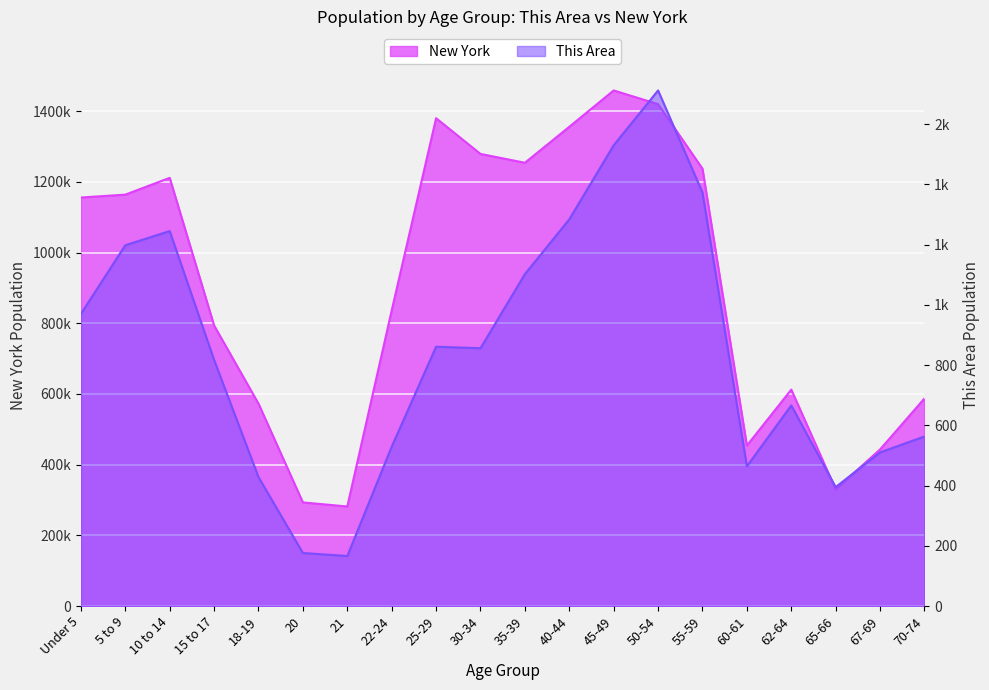

True or false: This Area and New York cross at least once.

False